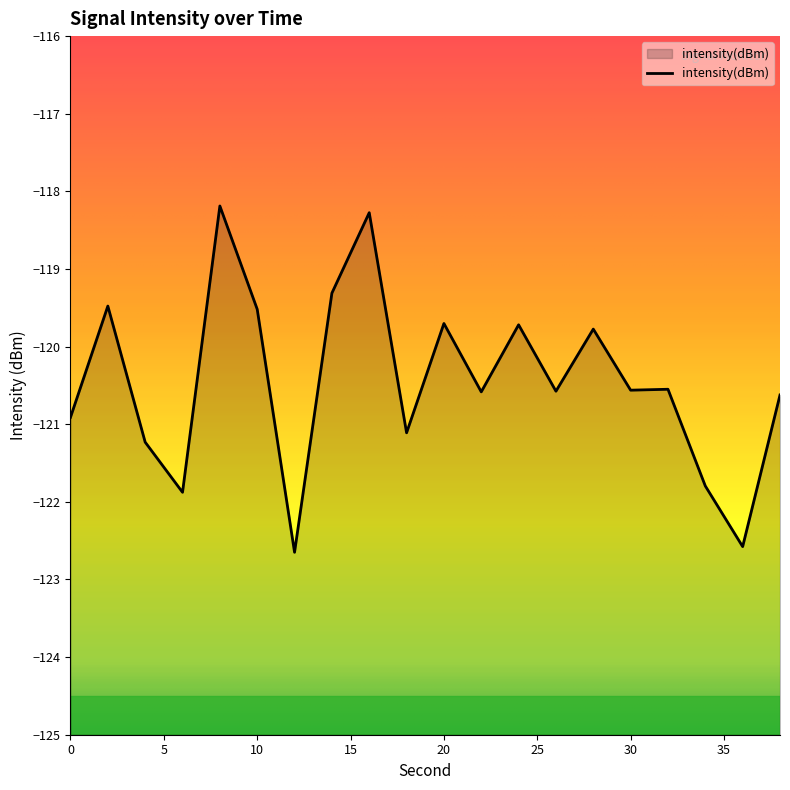

Reading right to left, transcribe all the data shown in this chart.

-120.6	-122.6	-121.8	-120.5	-120.6	-119.8	-120.6	-119.7	-120.6	-119.7	-121.1	-118.3	-119.3	-122.6	-119.5	-118.2	-121.9	-121.2	-119.5	-120.9